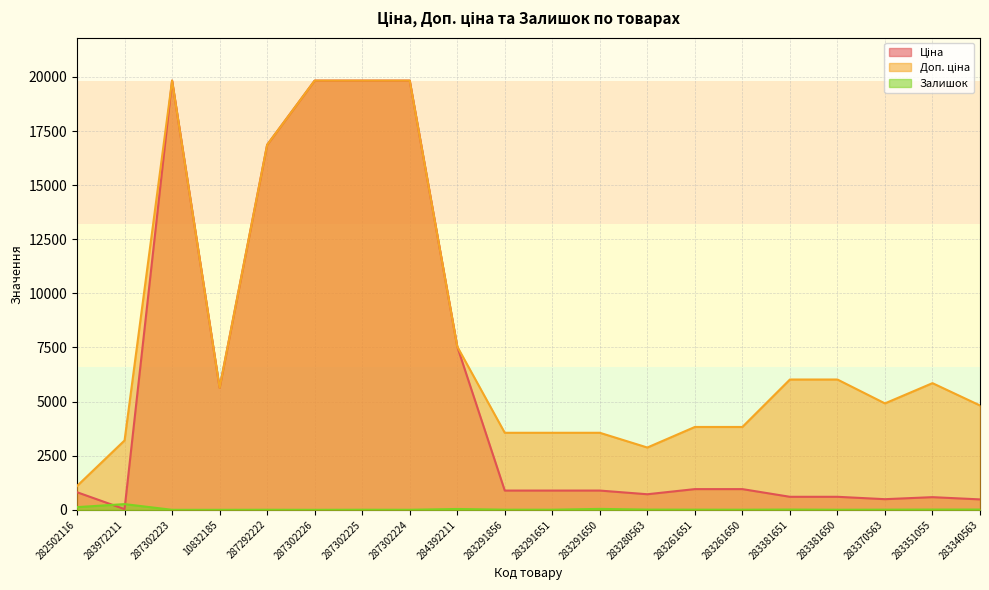

How many data points does each series have?

20